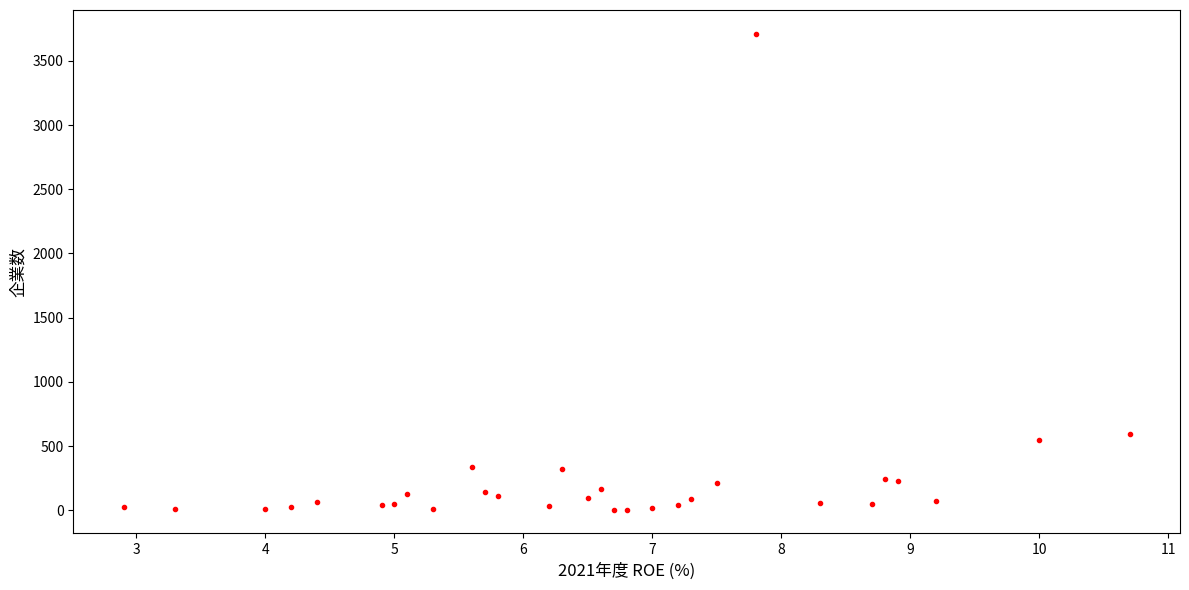

What Y value in the scatter plot is closest to 1858?

594